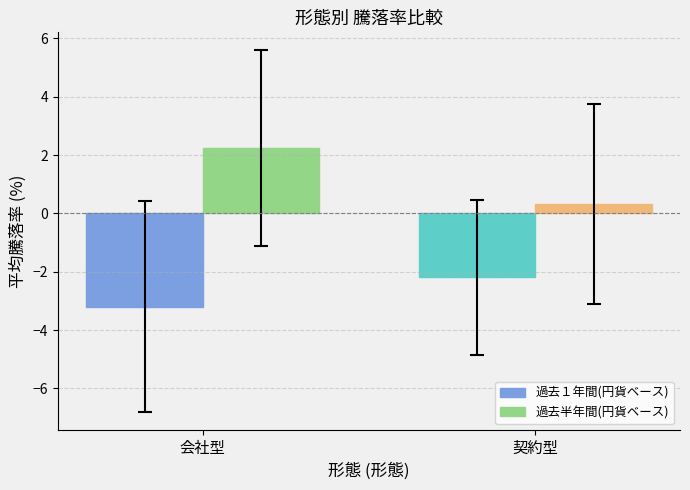

What are all the series names shown in the legend?

過去１年間(円貨ベース), 過去半年間(円貨ベース)